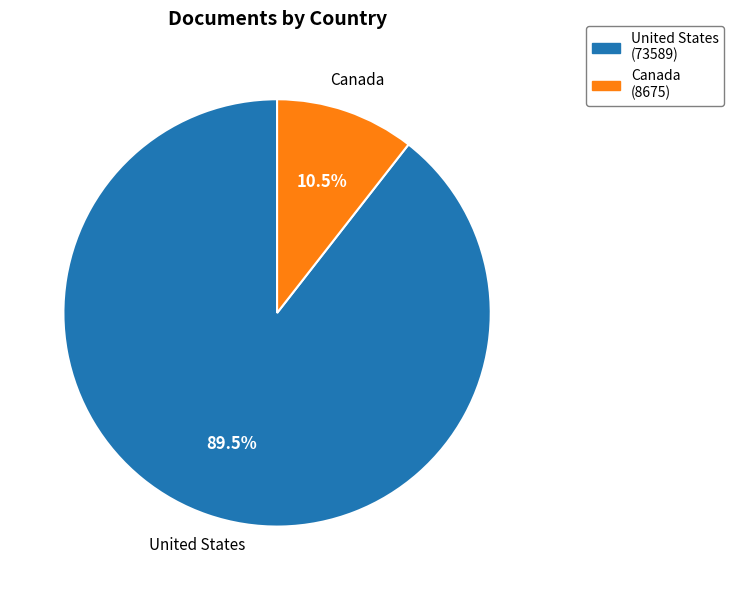

True or false: United States accounts for 99% of the total.

False